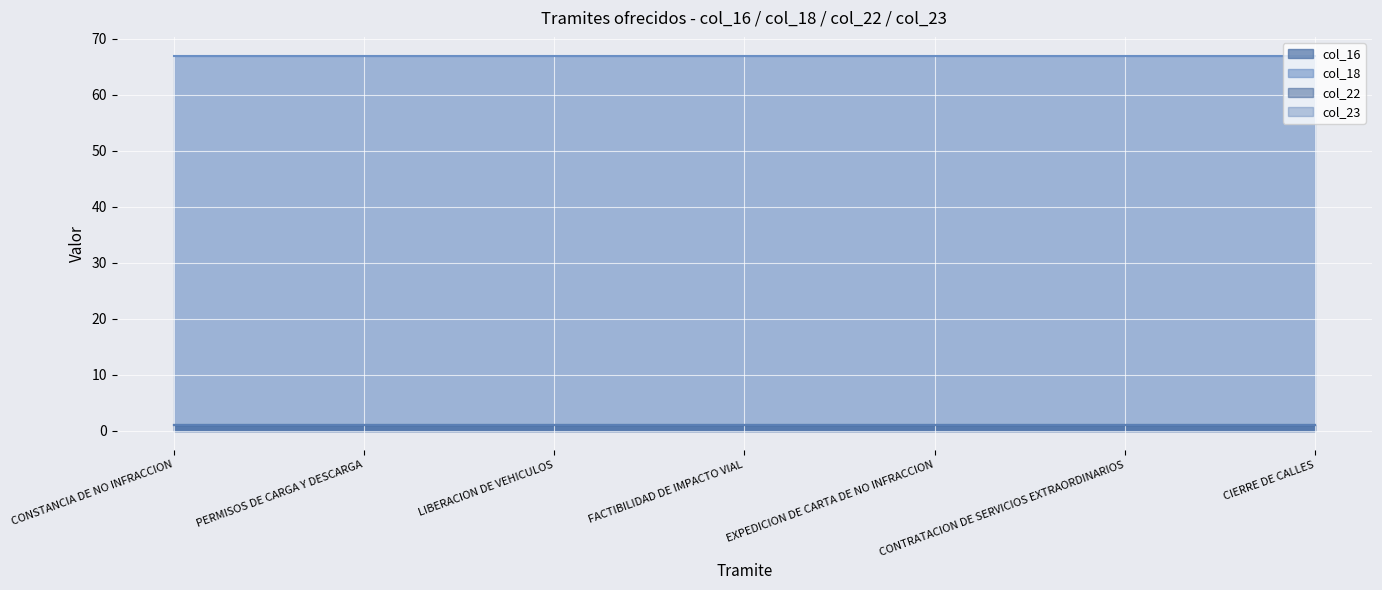

What is the minimum value shown in the chart?

1